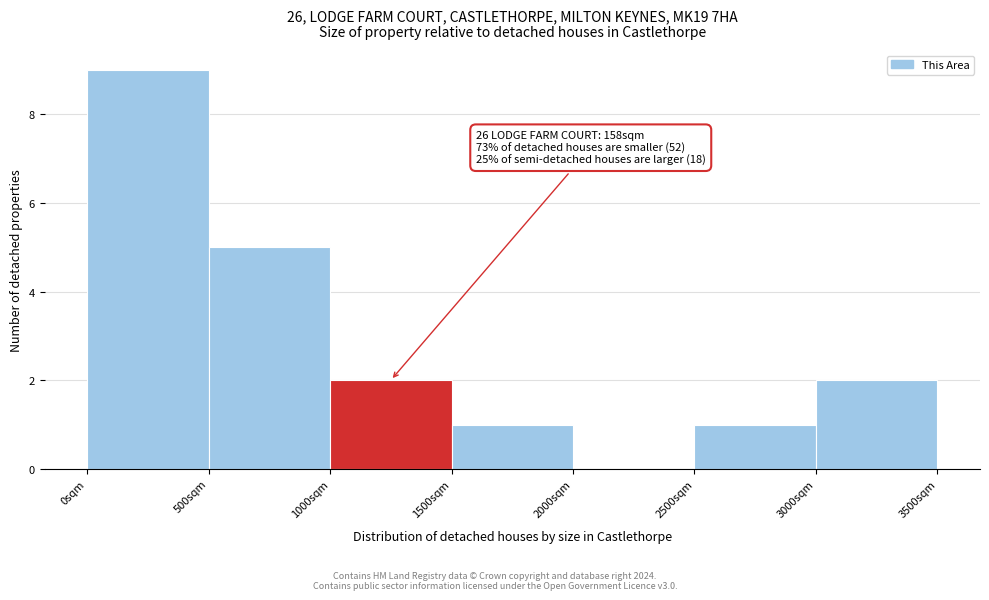

Over which range of the x-axis is the bar tallest?

0 to 500